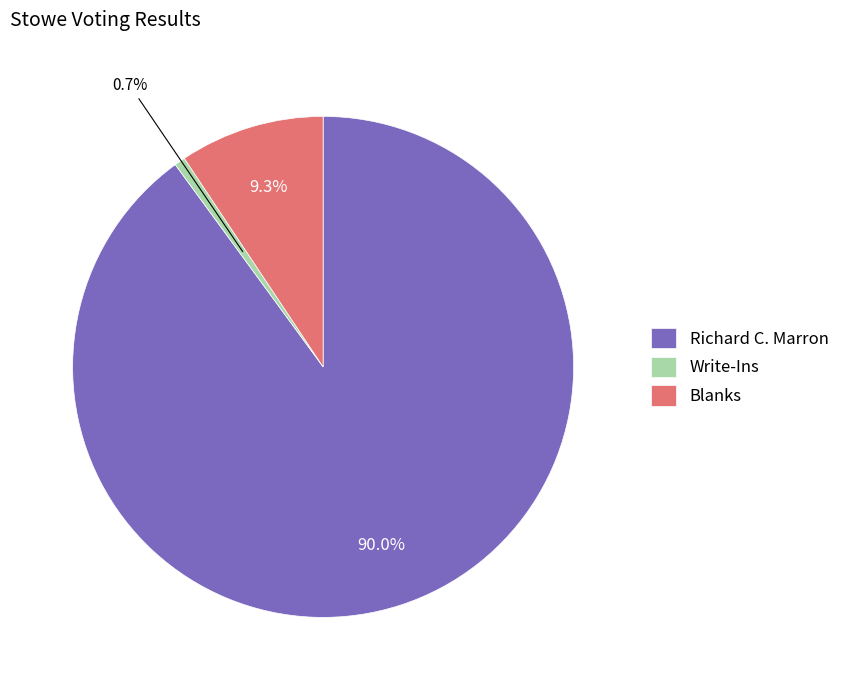

What is the total percentage of Write-Ins and Richard C. Marron?

90.7%